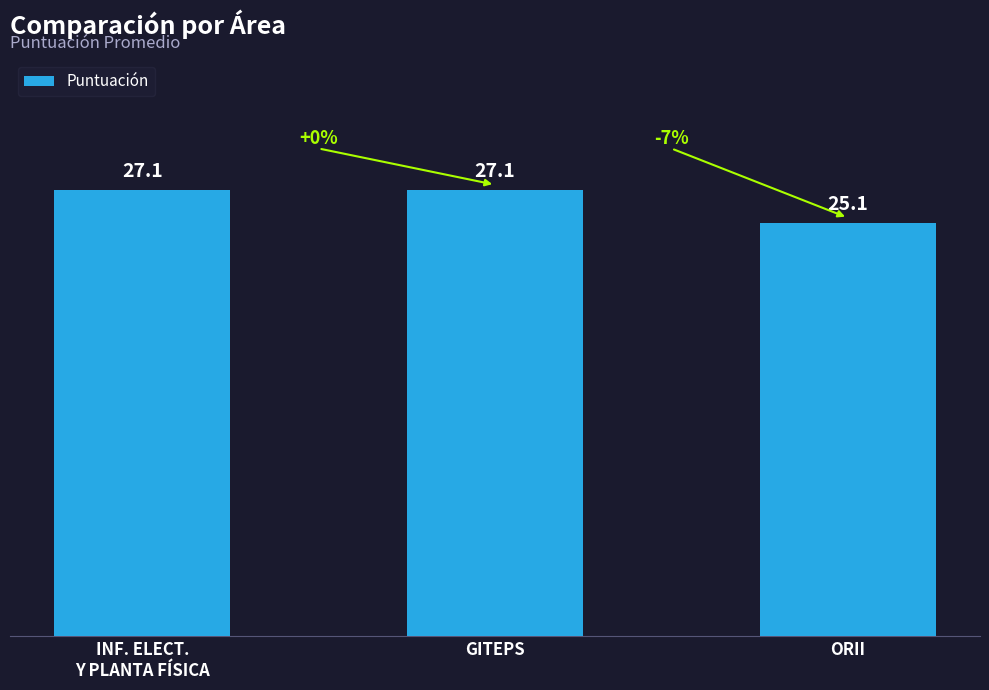

What is the label of the 3rd bar from the left?

ORII